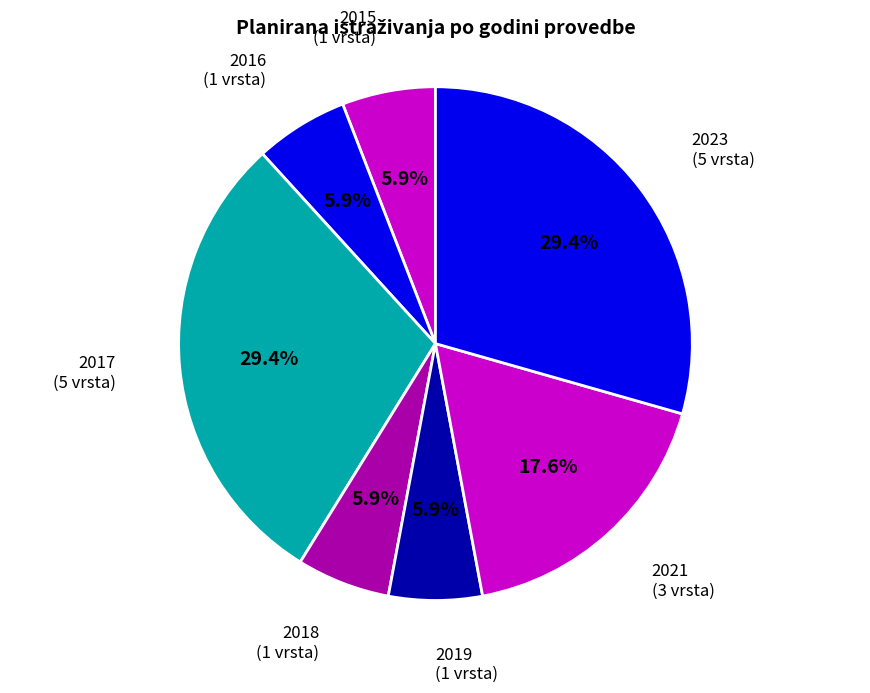

Is there any slice that represents more than half of the pie?

No